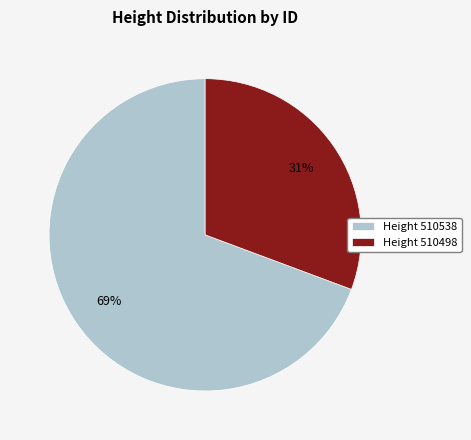

Which slice is the smallest?

Height 510498